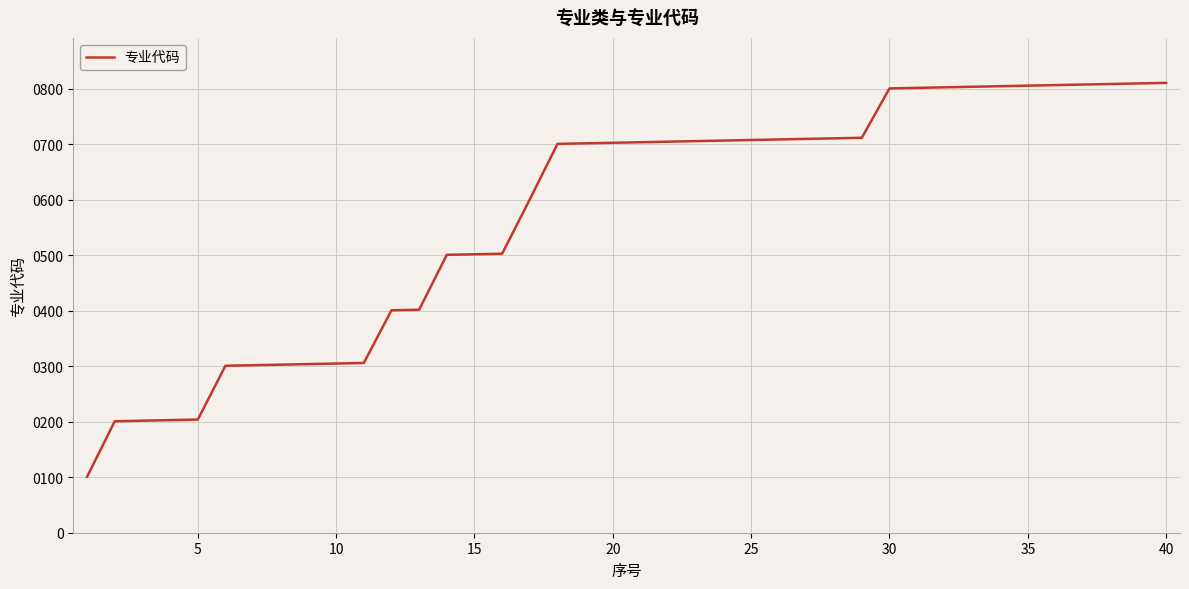

What is the minimum value shown in the chart?

101